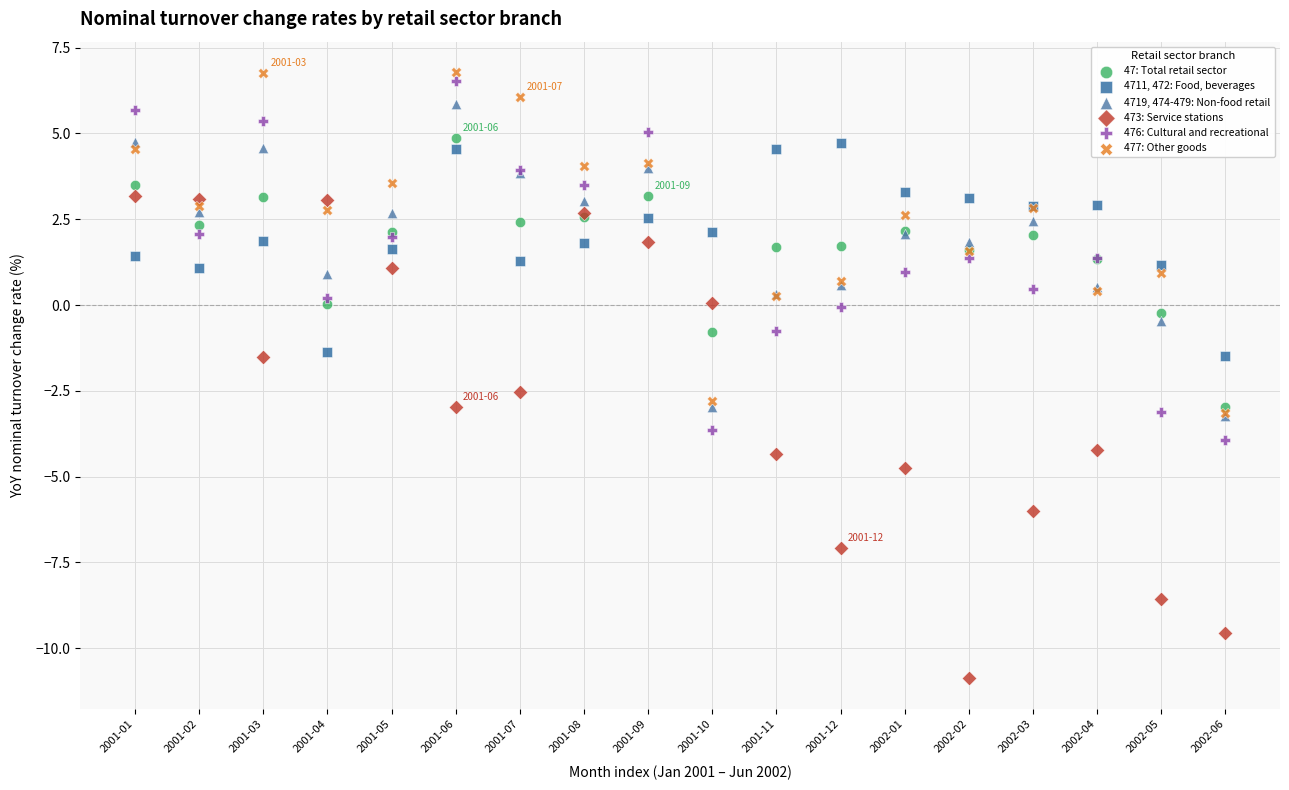

Which series has the largest Y range (max minus min)?

473: Service stations